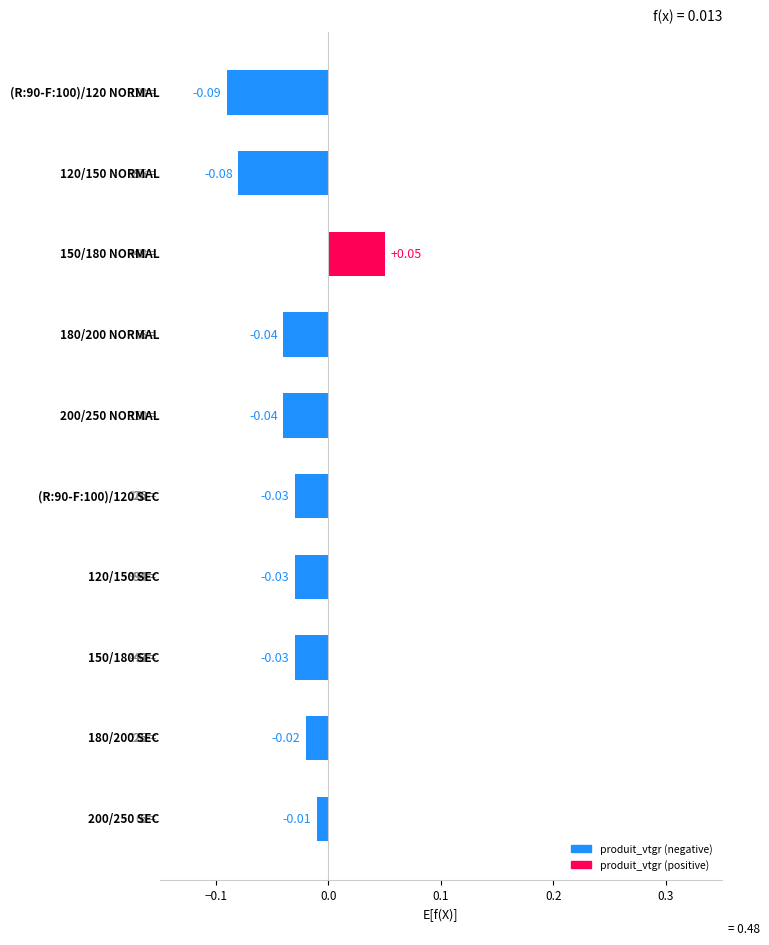

What is the sum of all values?

-0.3